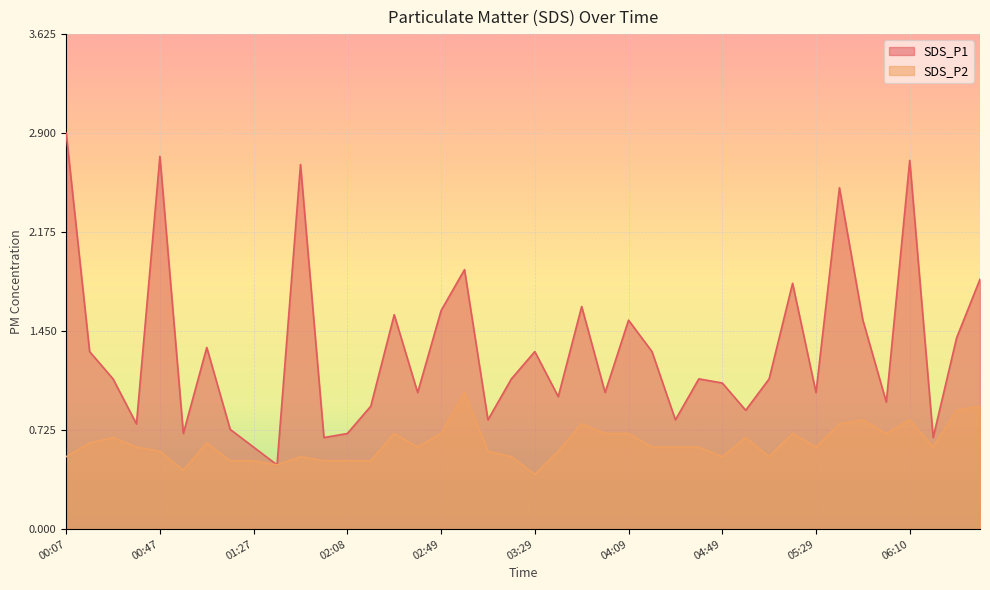

The SDS_P1 series shows 2.7 at 01:48. True or false?

True